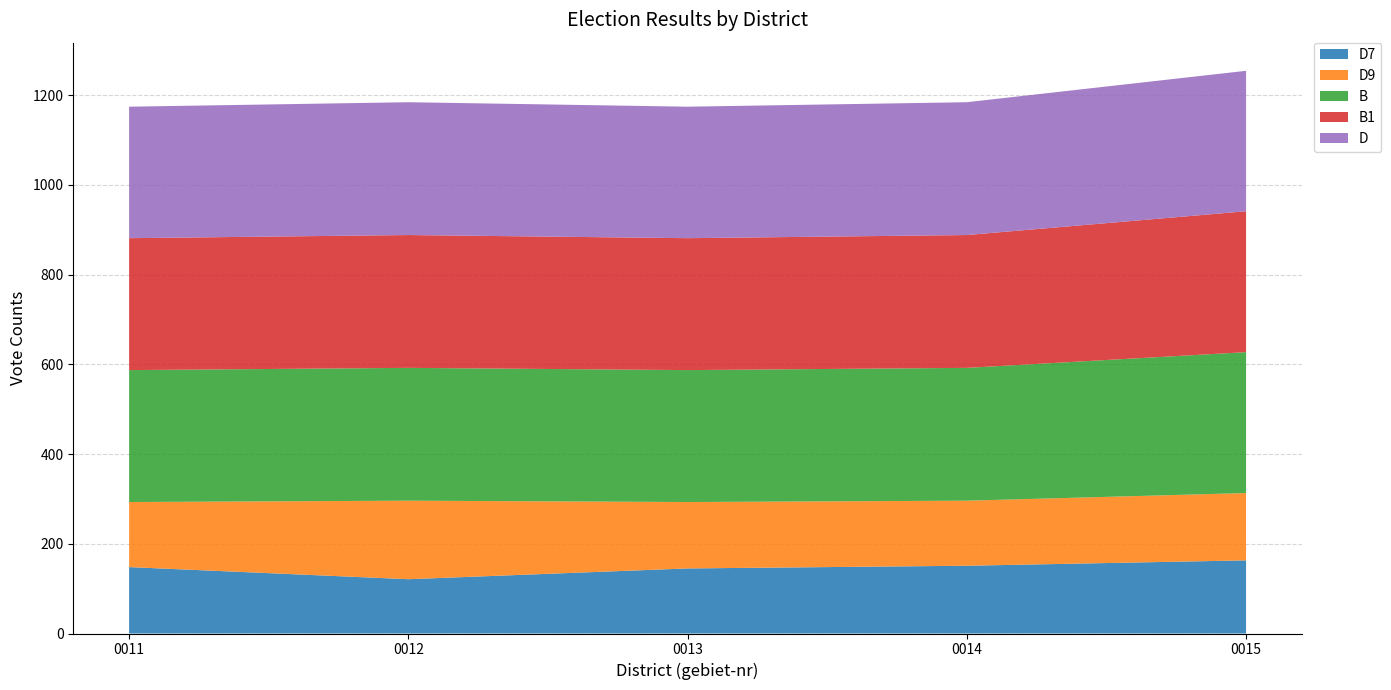

Reading right to left, transcribe all the data shown in this chart.

D7: 0015=163	0014=151	0013=145	0012=121	0011=148
D9: 0015=150	0014=145	0013=148	0012=175	0011=145
B: 0015=314	0014=296	0013=294	0012=296	0011=294
B1: 0015=314	0014=296	0013=294	0012=296	0011=294
D: 0015=313	0014=296	0013=293	0012=296	0011=293